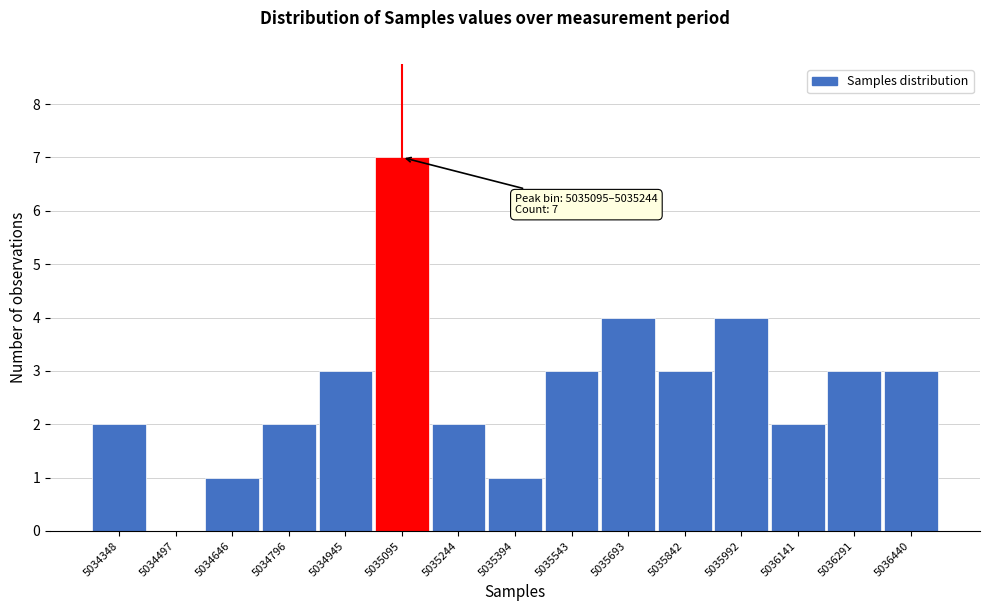

Reading right to left, transcribe all the data shown in this chart.

5036440=3	5036291=3	5036141=2	5035992=4	5035842=3	5035693=4	5035543=3	5035394=1	5035244=2	5035095=7	5034945=3	5034796=2	5034646=1	5034497=0	5034348=2